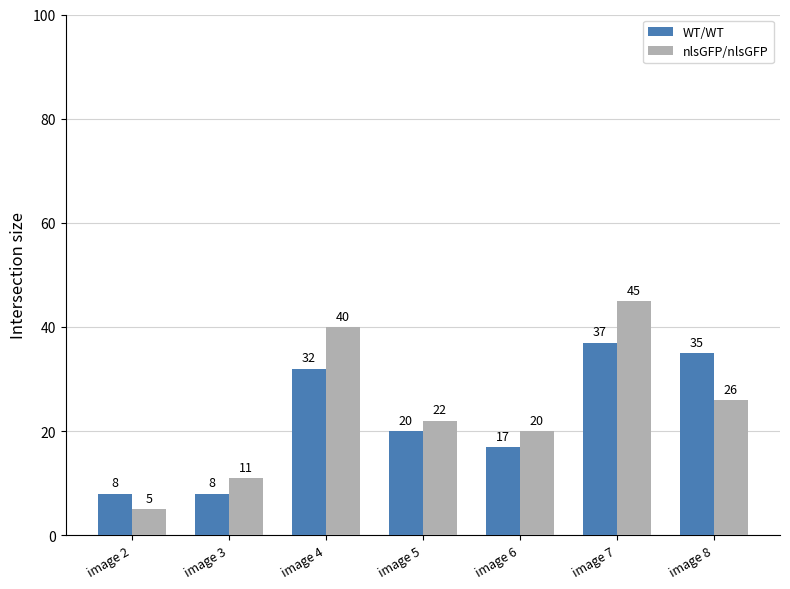

What is the approximate value of nlsGFP/nlsGFP at image 2, to the nearest 5?

5